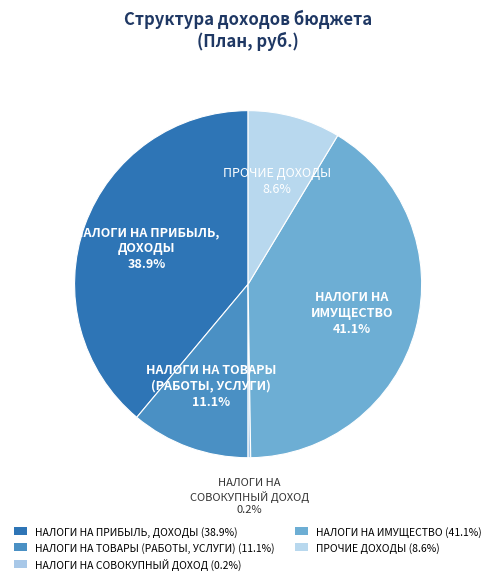

Does ПРОЧИЕ ДОХОДЫ account for over 50% of the chart?

No